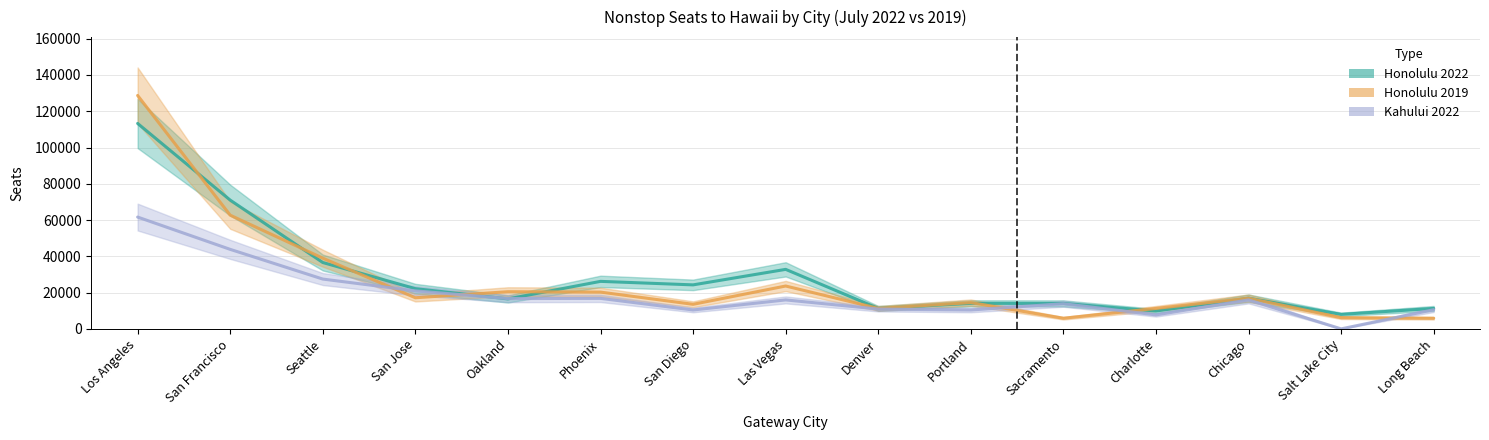

What is the average value of the Kahului 2022 series?

18883